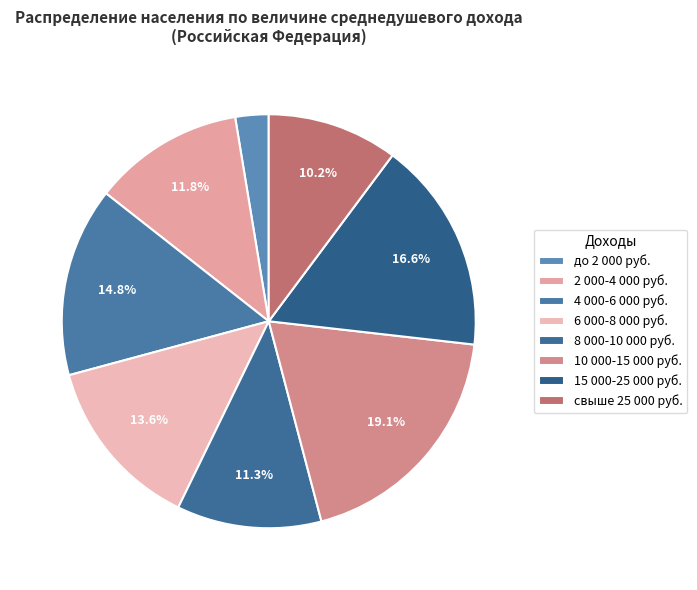

What percentage is NOT represented by свыше 25 000?

89.8%